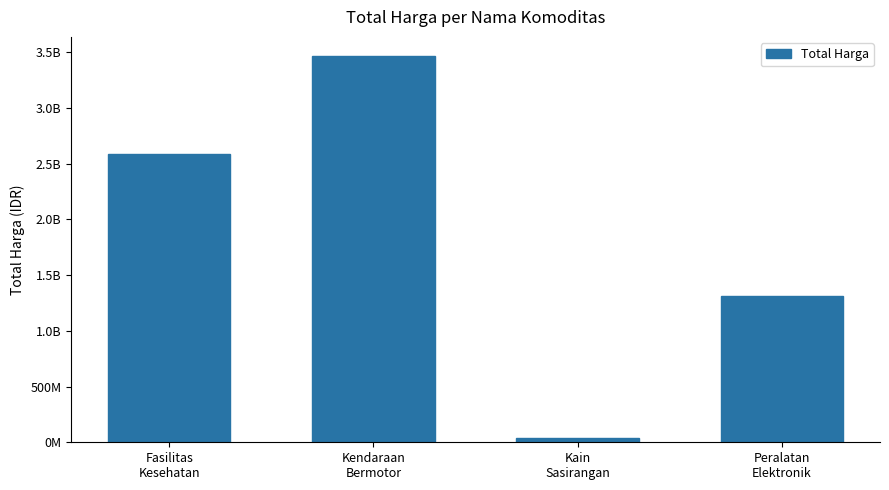

Which label corresponds to the largest value in the chart?

Kendaraan
Bermotor